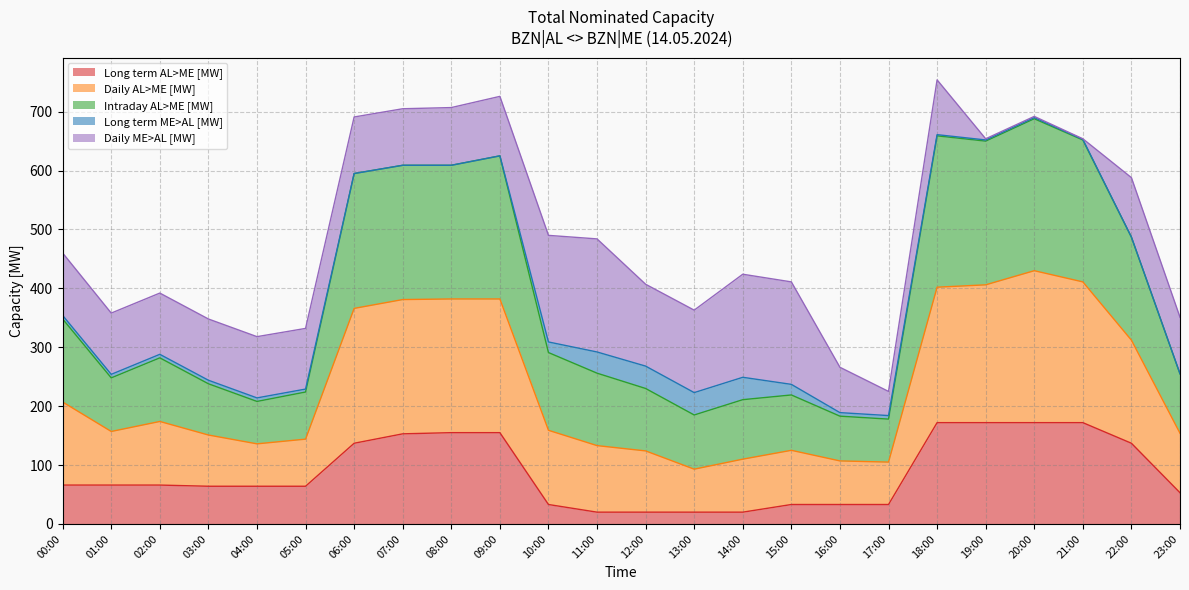

Is the value of Daily AL>ME [MW] at 08:00 greater than the value of Intraday AL>ME [MW] at 02:00?

Yes